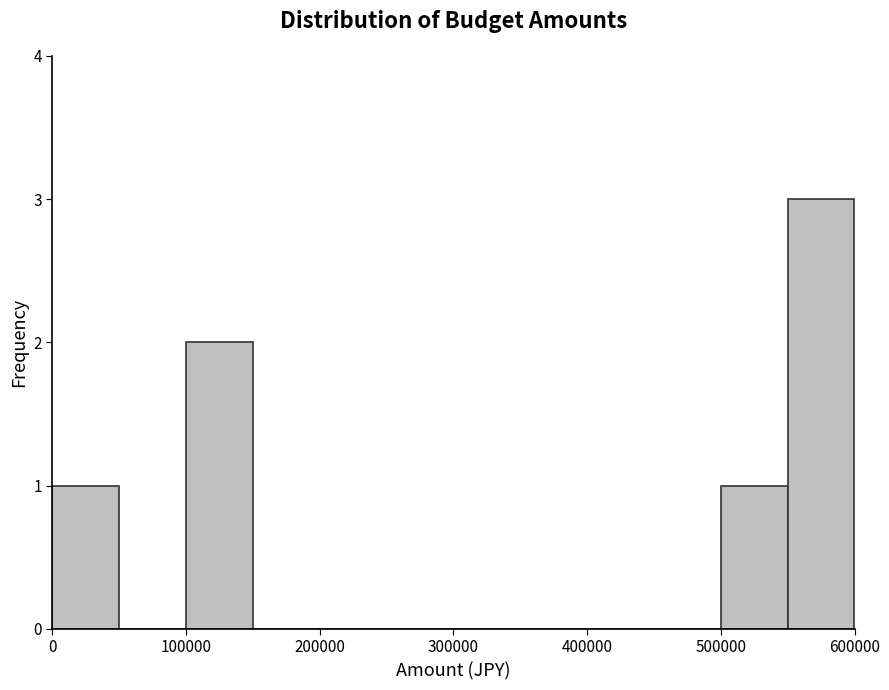

Reading left to right, transcribe this chart: for each bar, give the range it covers on the x-axis and its height. The values are not printed on the chart, so give them approximately, as read against the axis.

0 to 50000: 1
50000 to 100000: 0
100000 to 150000: 2
150000 to 200000: 0
200000 to 250000: 0
250000 to 300000: 0
300000 to 350000: 0
350000 to 400000: 0
400000 to 450000: 0
450000 to 500000: 0
500000 to 550000: 1
550000 to 600000: 3